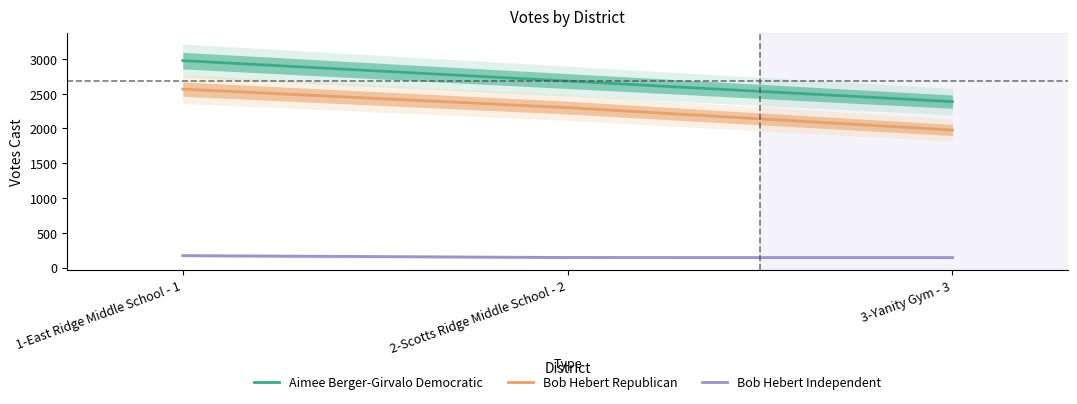

Between 1-East Ridge Middle School - 1 and 3-Yanity Gym - 3, which series saw the biggest shift?

Aimee Berger-Girvalo Democratic